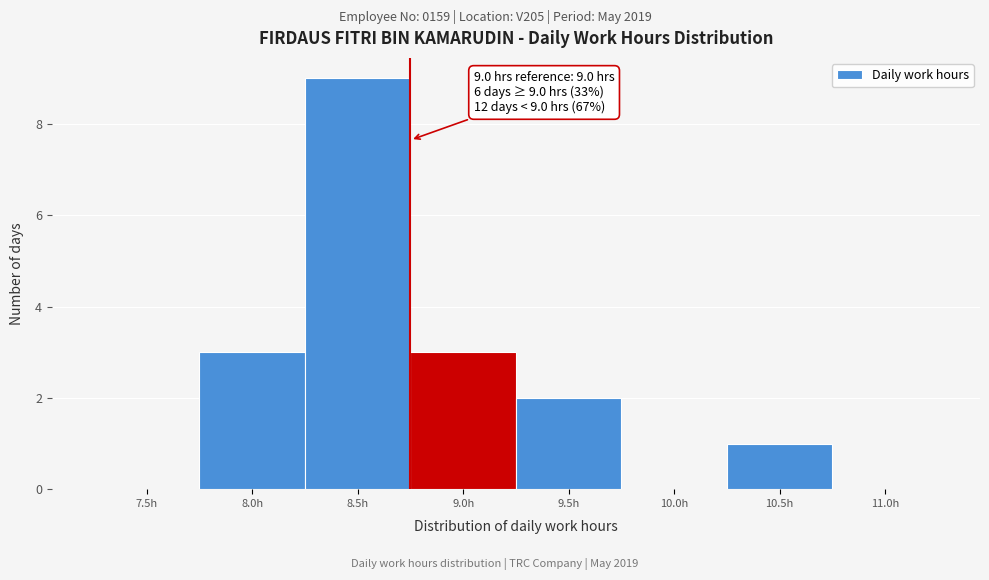

Reading right to left, extract all data points from this chart.

11.0h=0	10.5h=1	10.0h=0	9.5h=2	9.0h=3	8.5h=9	8.0h=3	7.5h=0